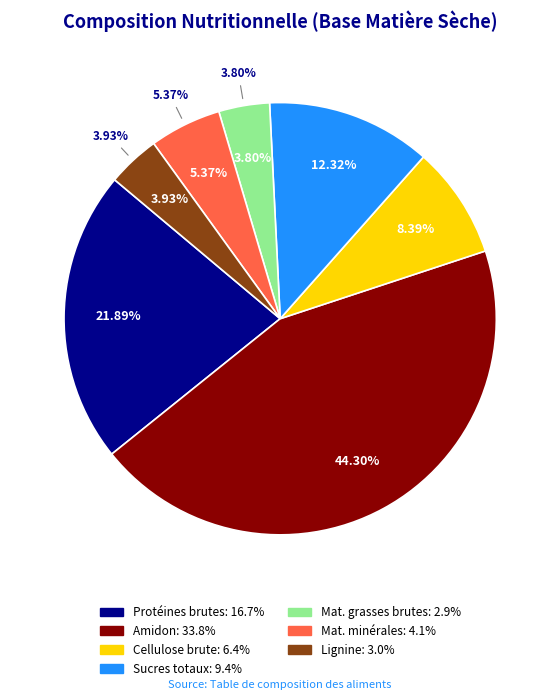

Does any single category account for the majority?

No